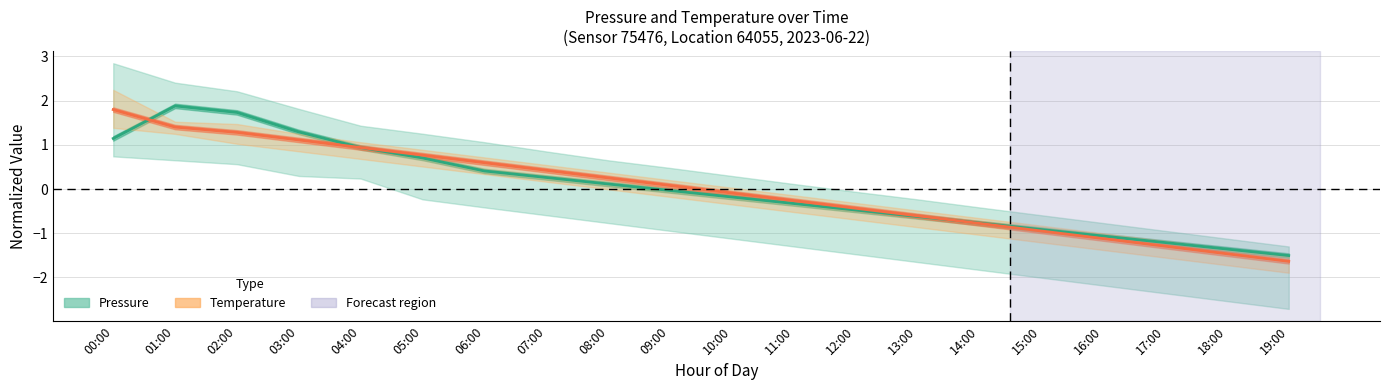

What is the total value across all series at 05:00?

1.5